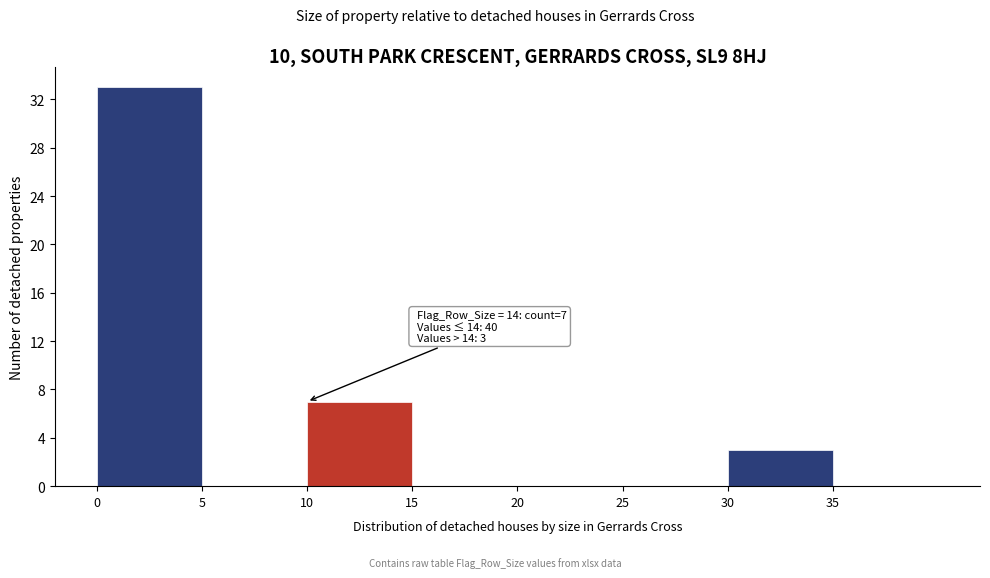

Over which range of the x-axis is the bar tallest?

0 to 5